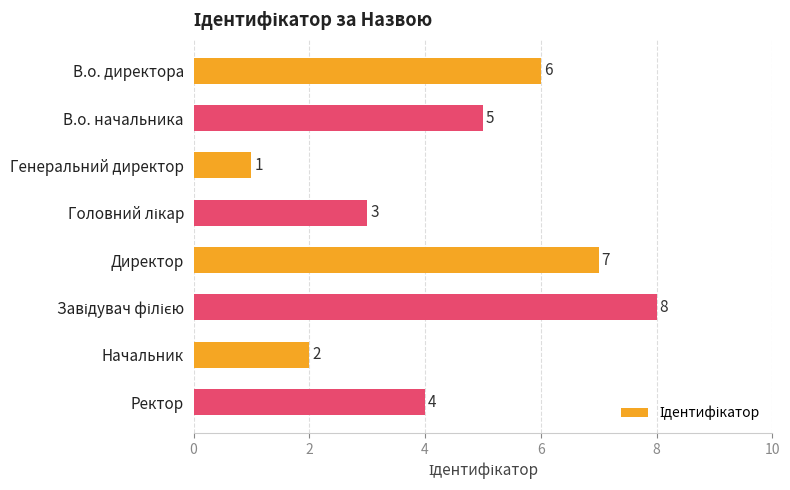

Reading bottom to top, extract all data points from this chart.

4	2	8	7	3	1	5	6